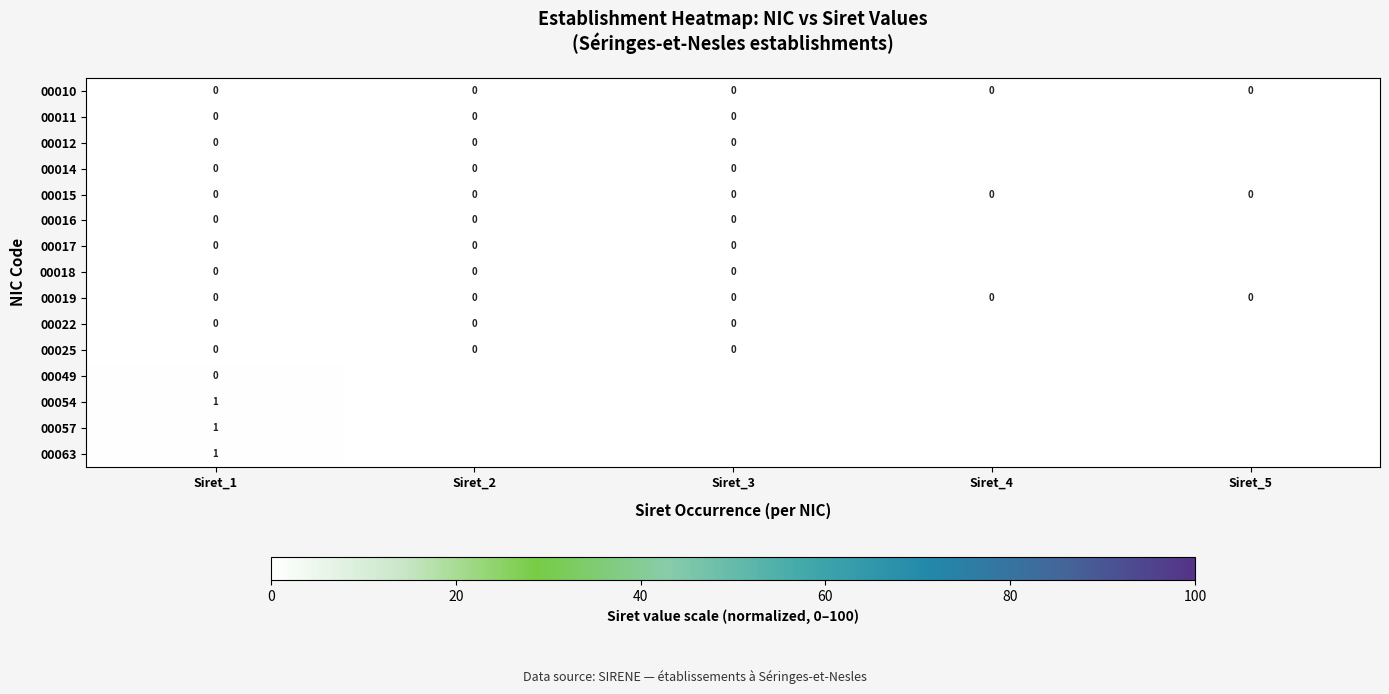

What is the total value across all series at Siret_1?

3